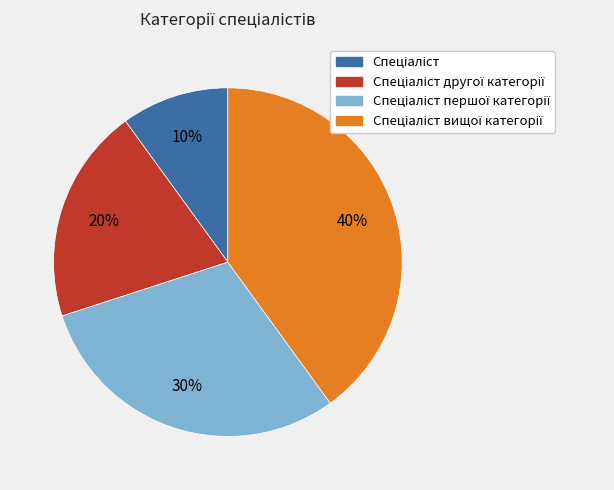

How many slices are in this pie chart?

4